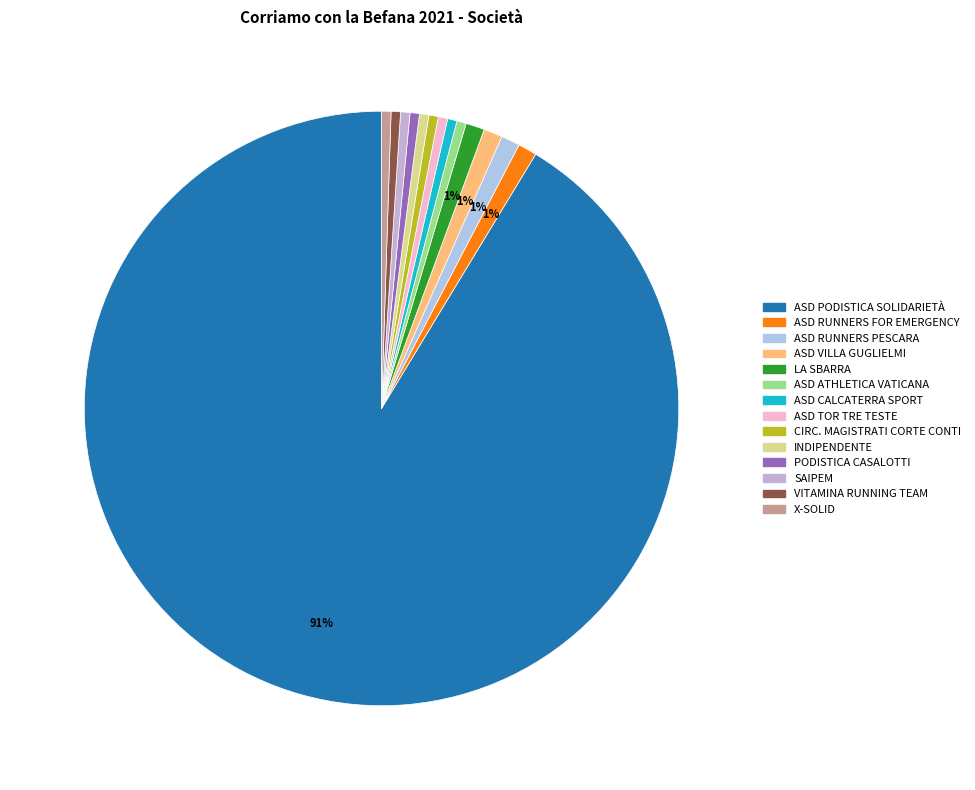

To the nearest percent, what is the difference between the largest and smallest slice percentages?

91%